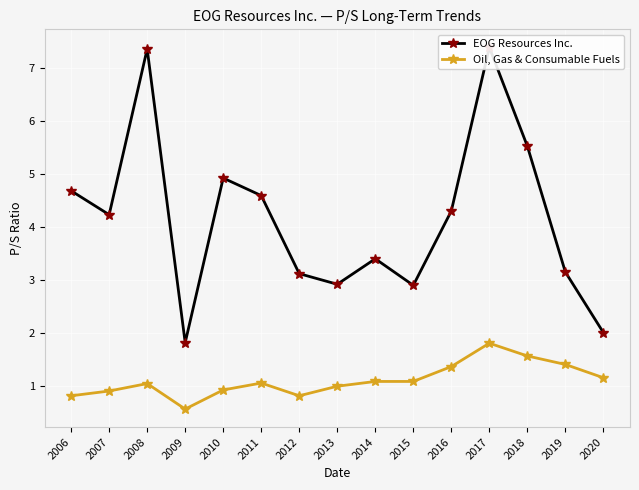

True or false: Oil, Gas & Consumable Fuels has more than 2 interior local peaks.

True